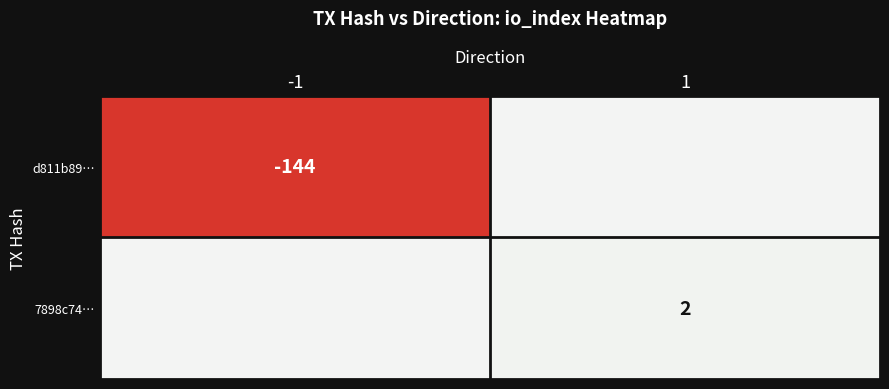

The value of d811b89… at -1 is -144. True or false?

True